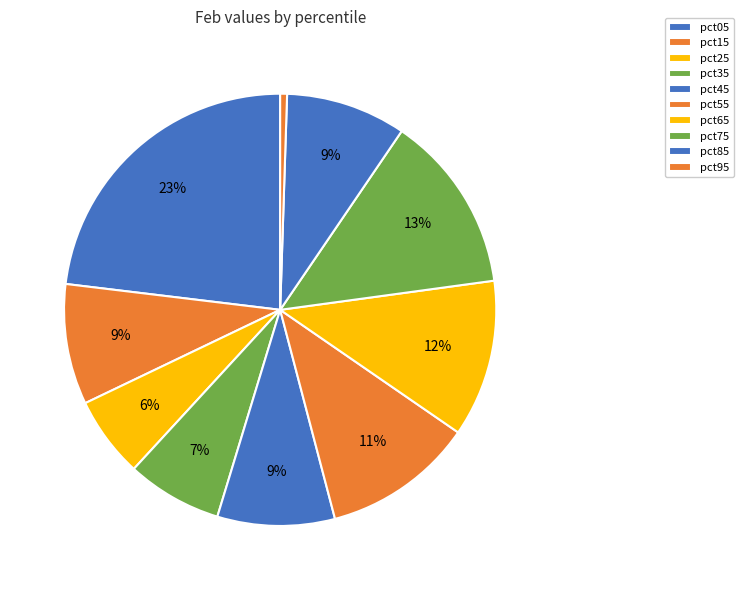

Which slice is the largest?

pct05